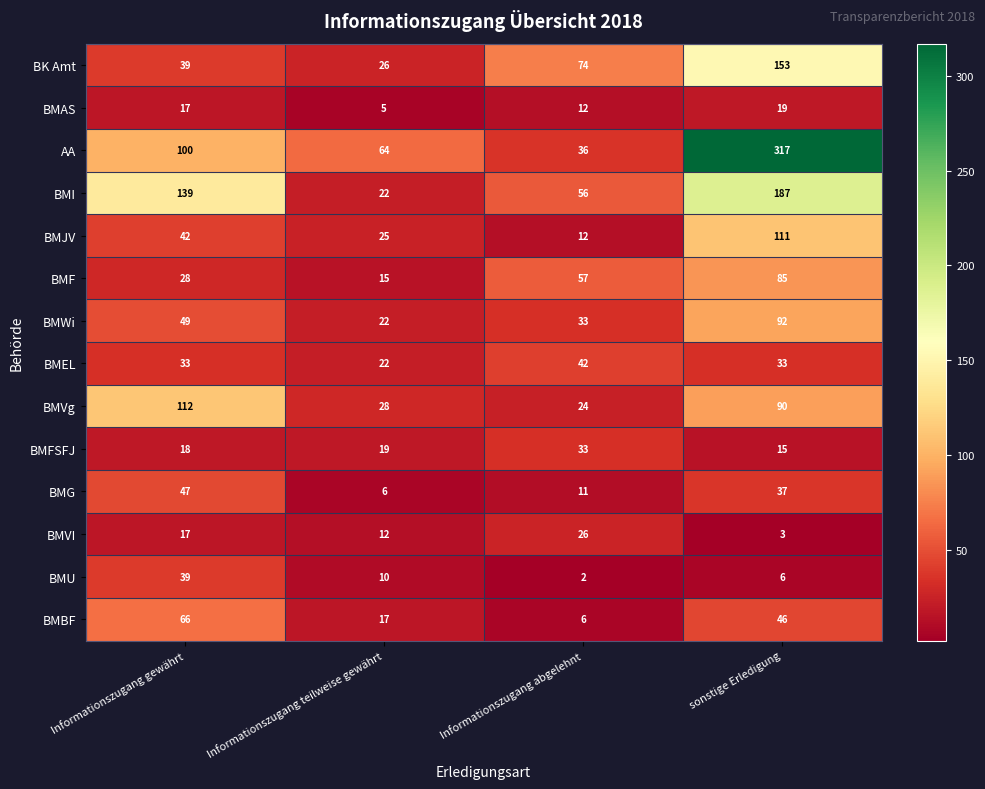

Where does the BMG series first go above 37?

Informationszugang gewährt